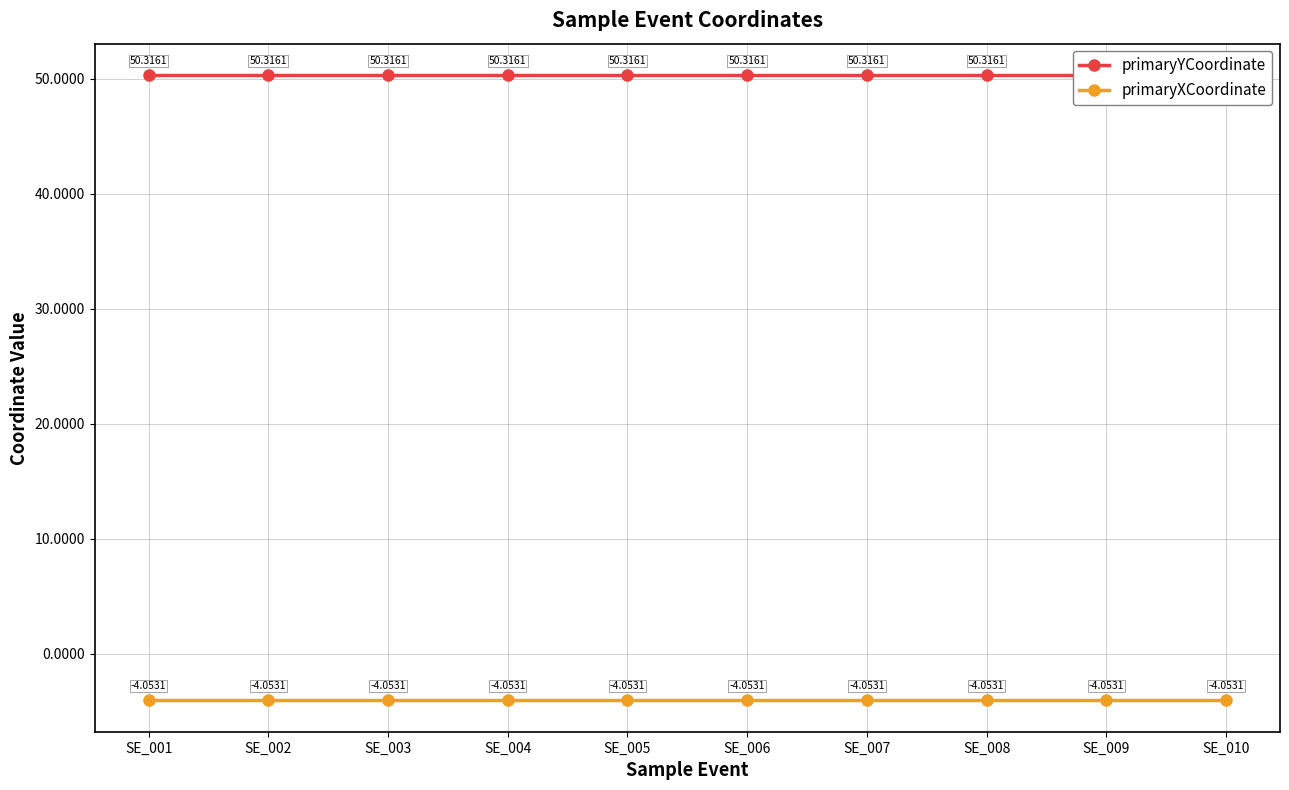

The primaryXCoordinate series shows -2.3 at SE_008. True or false?

False